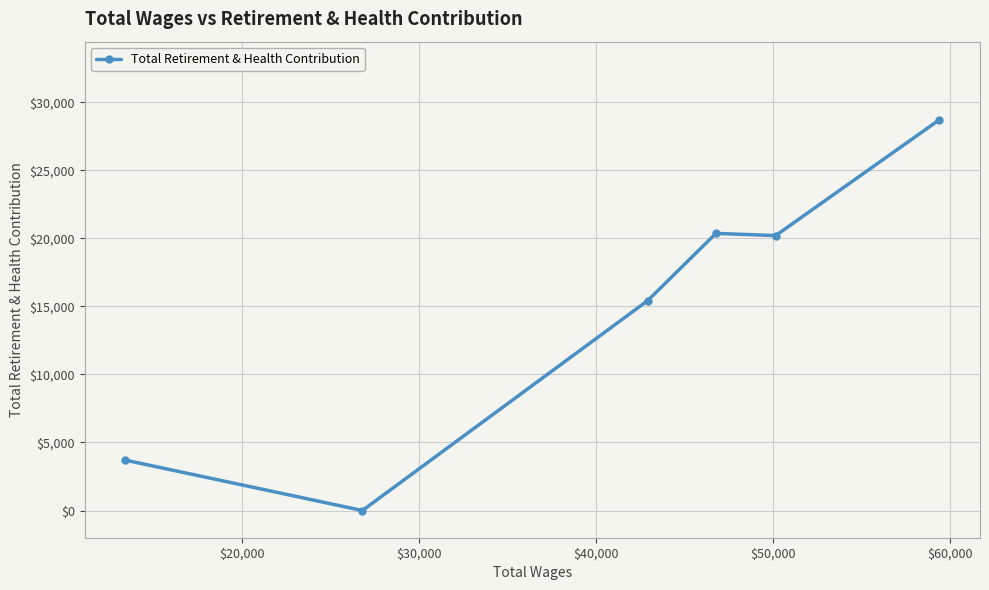

Reading left to right, what are all the values shown in this chart?

3700	0	15429	20368	20208	28717